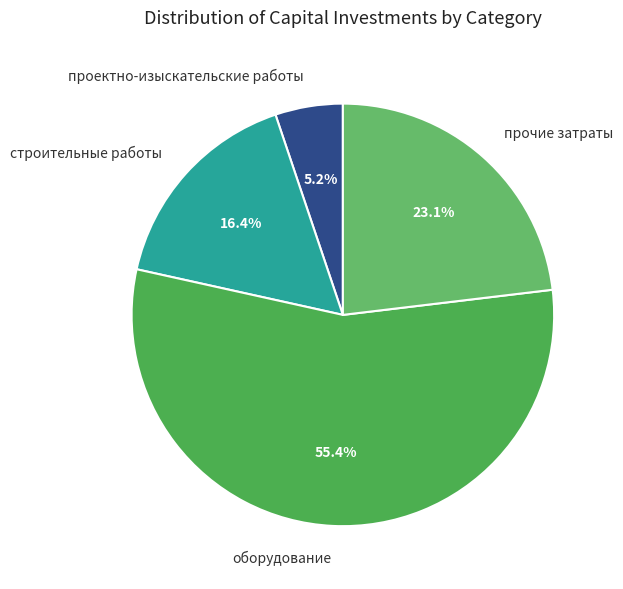

Count the number of slices in the pie.

4